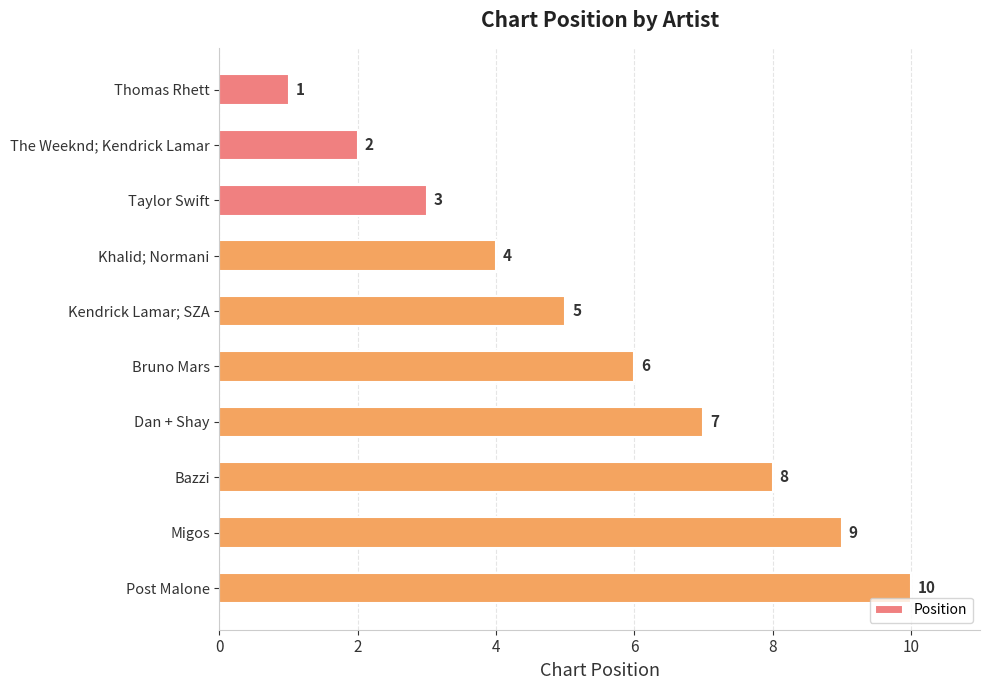

What is the minimum value shown in the chart?

1